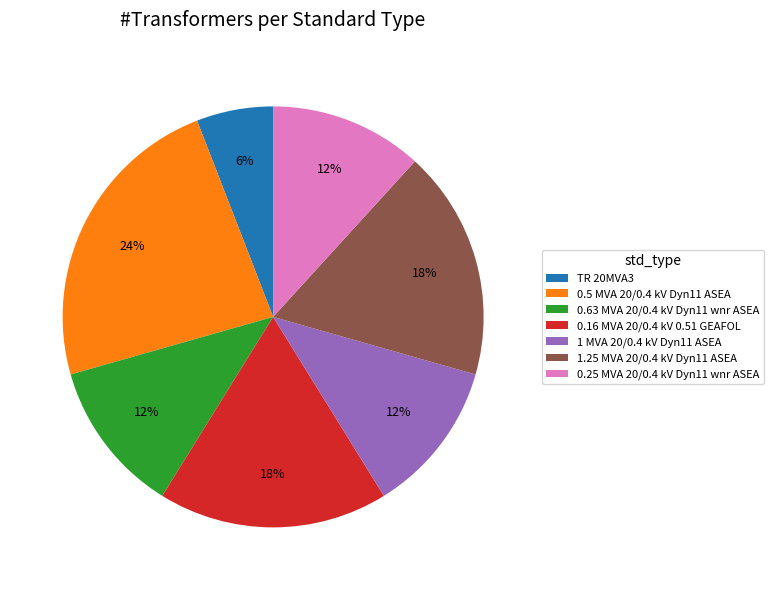

To the nearest percent, what is the difference between the 0.16 MVA 20/0.4 kV 0.51 GEAFOL and 0.63 MVA 20/0.4 kV Dyn11 wnr ASEA slice percentages?

6%